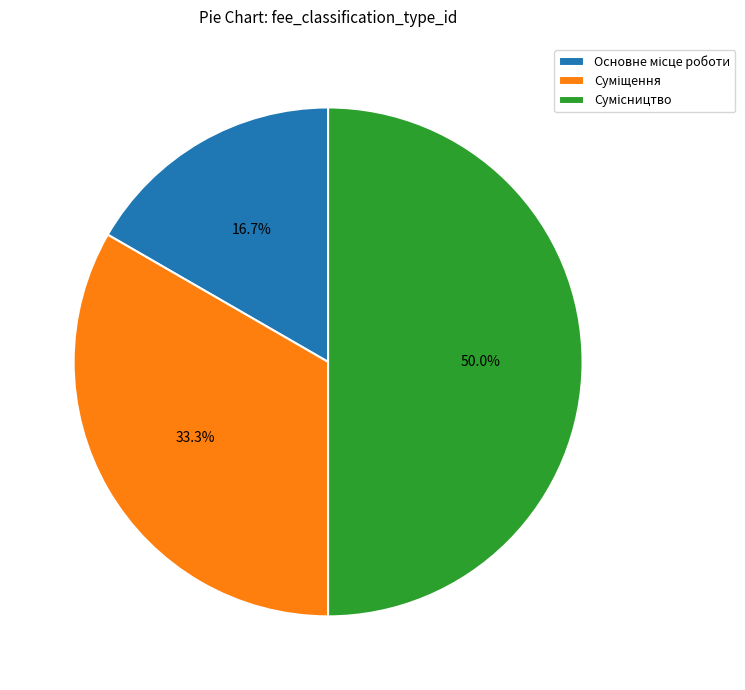

Is there any slice that represents more than half of the pie?

No